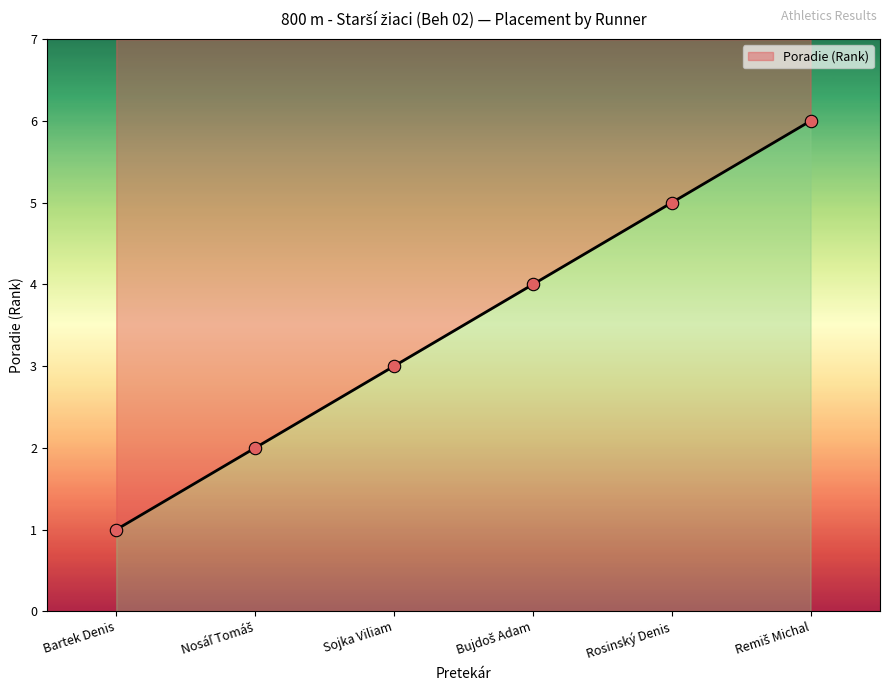

What is the change in value from Sojka Viliam to Rosinský Denis?

+2